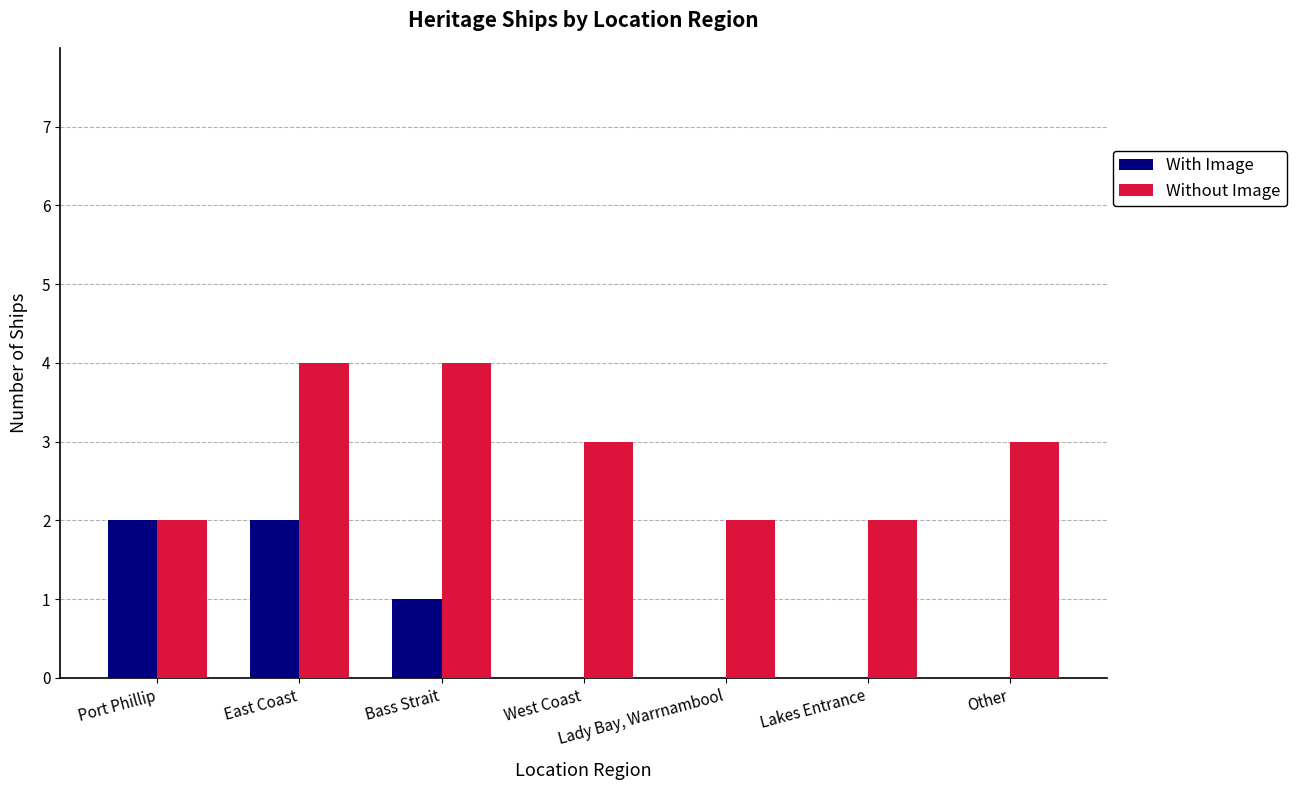

What value does the Without Image series have at West Coast?

3